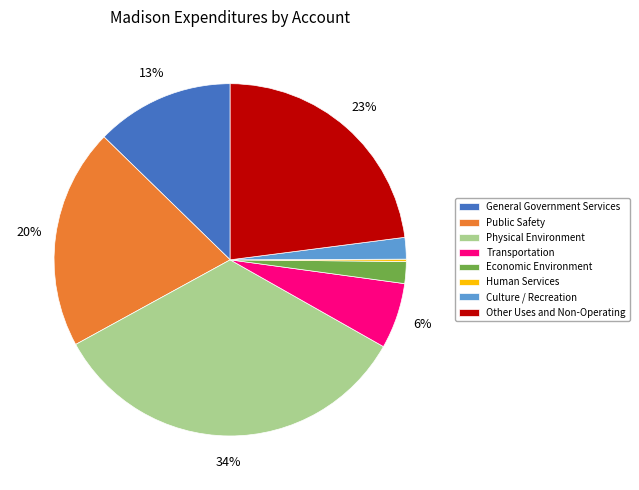

Which slice is the largest?

Physical Environment